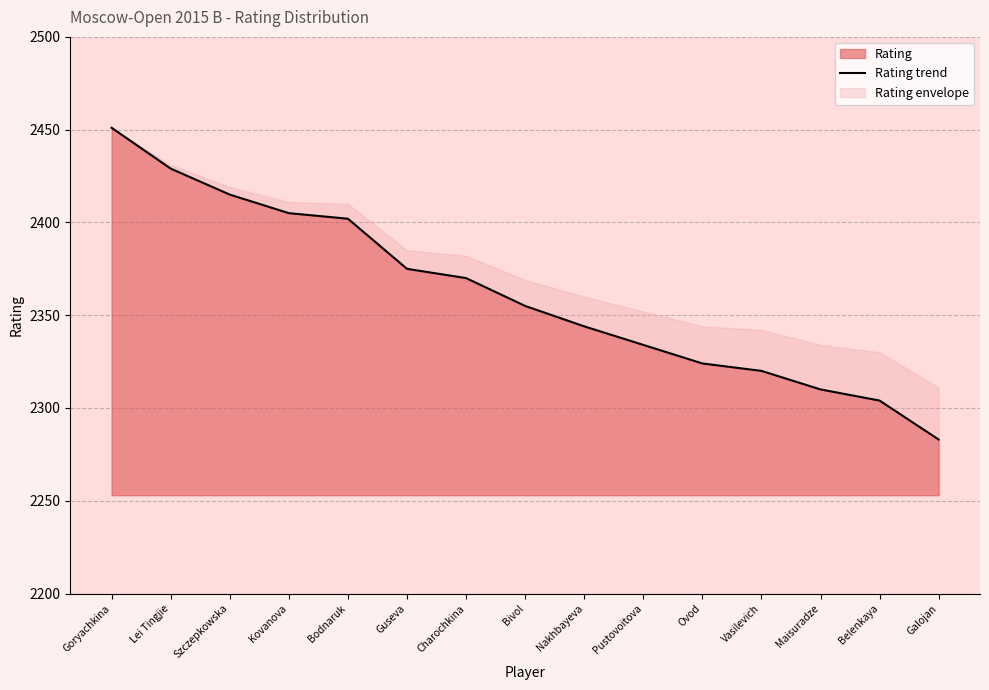

The chart shows a value of 2310 at Maisuradze. True or false?

True